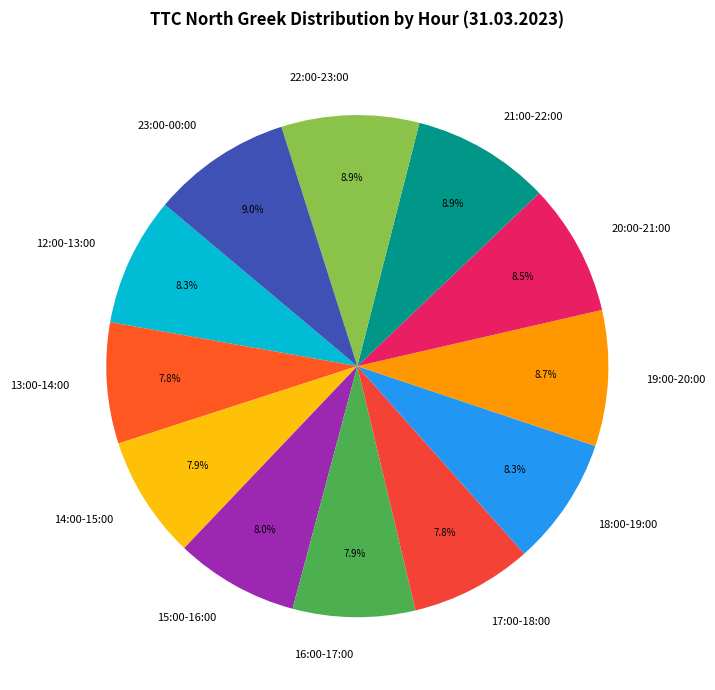

Is there any slice that represents more than half of the pie?

No